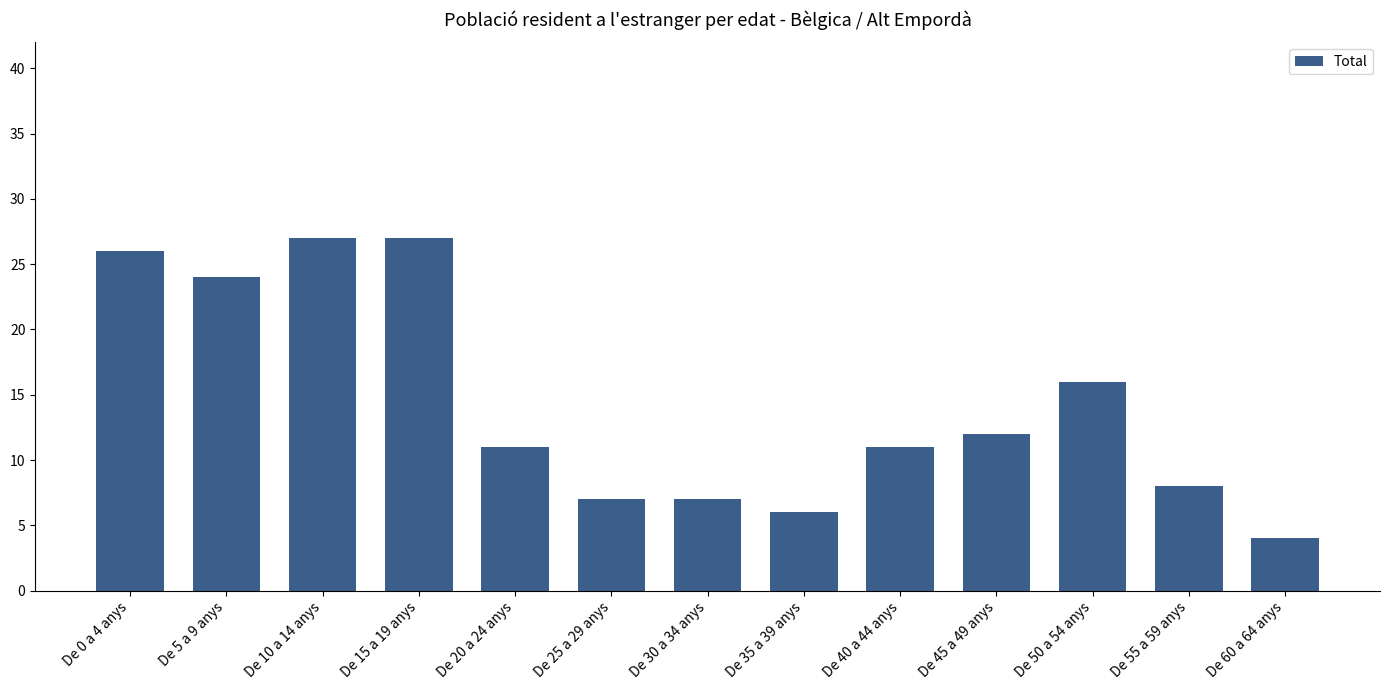

What is the ratio of the value at De 30 a 34 anys to the value at De 15 a 19 anys?

0.3